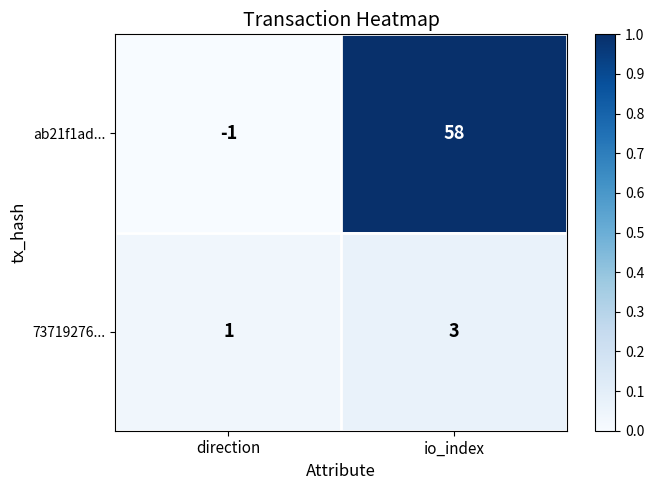

Reading right to left, extract all data points from this chart.

ab21f1ad...: io_index=58	direction=-1
73719276...: io_index=3	direction=1